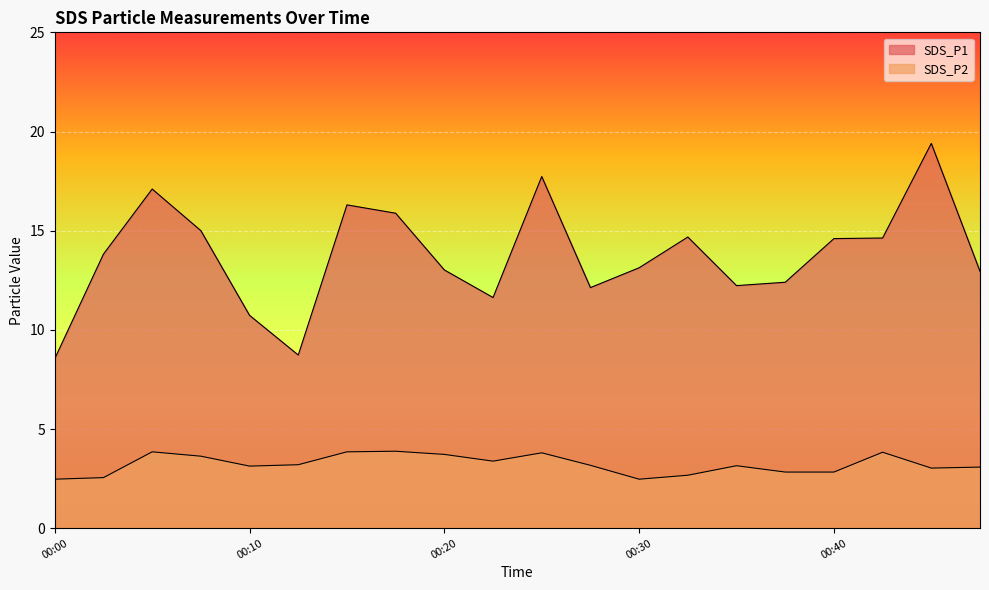

Count the number of data series in this chart.

2